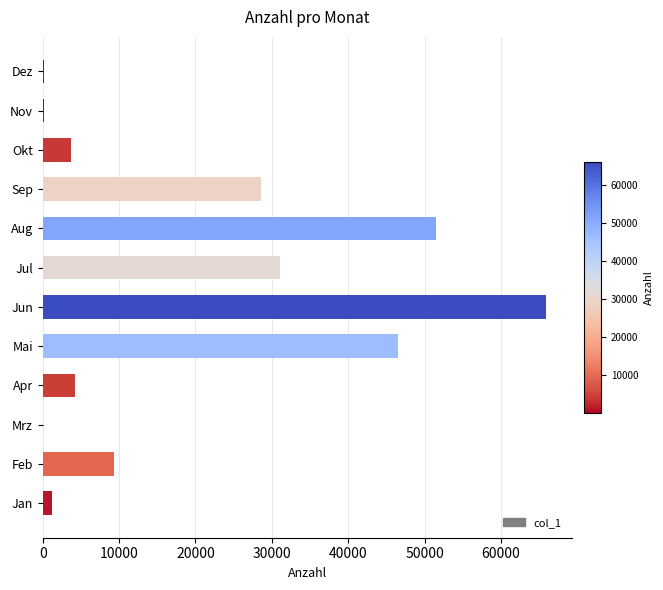

What is the greatest value displayed?

65969